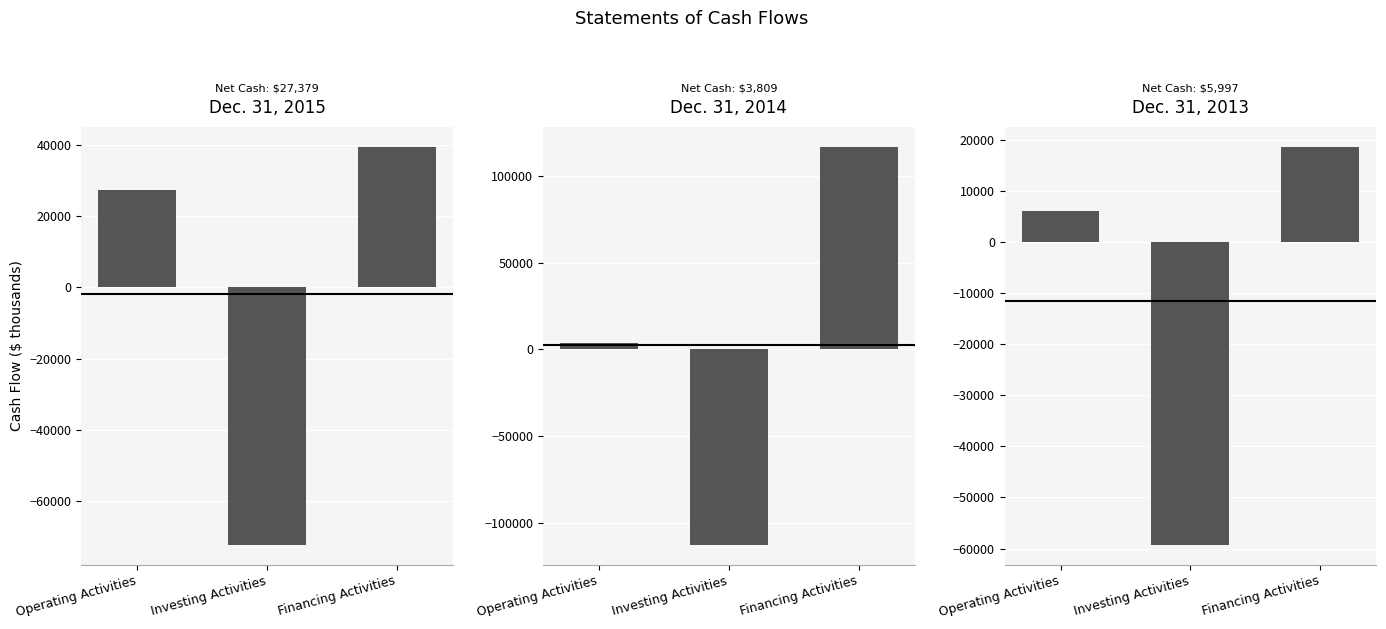

What are all the series names shown in the legend?

Dec. 31, 2015, Dec. 31, 2014, Dec. 31, 2013